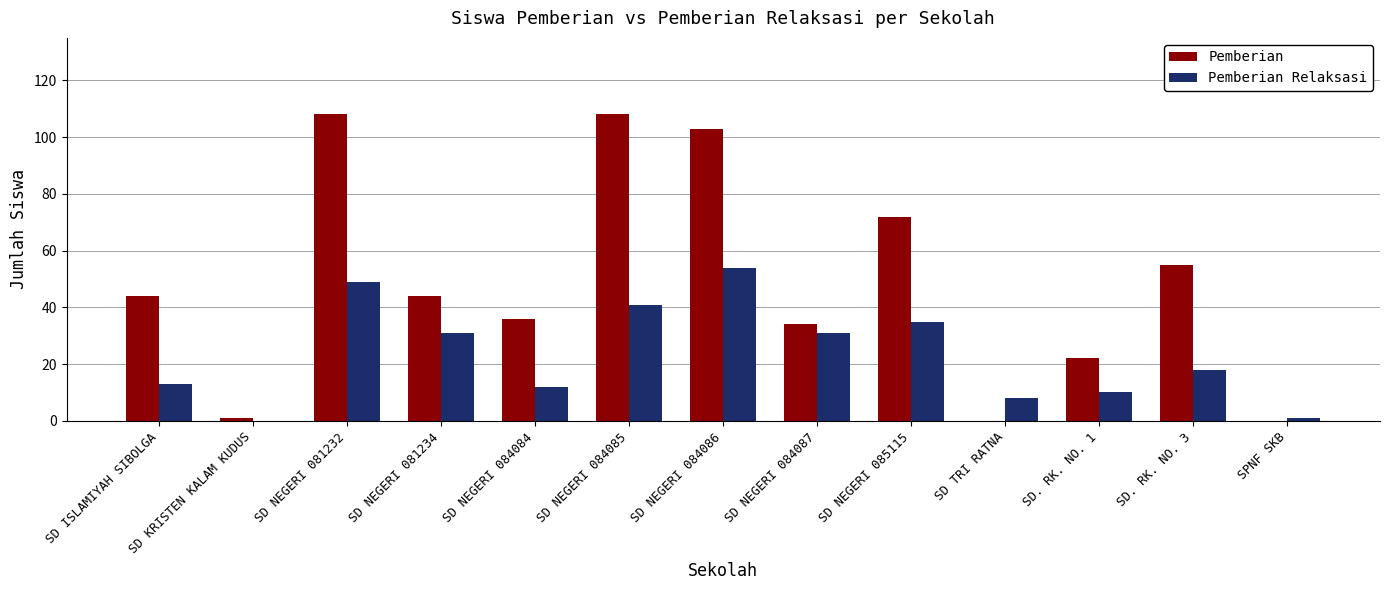

What is the sum of the Pemberian values at SD. RK. NO. 3 and SD NEGERI 084086?

158